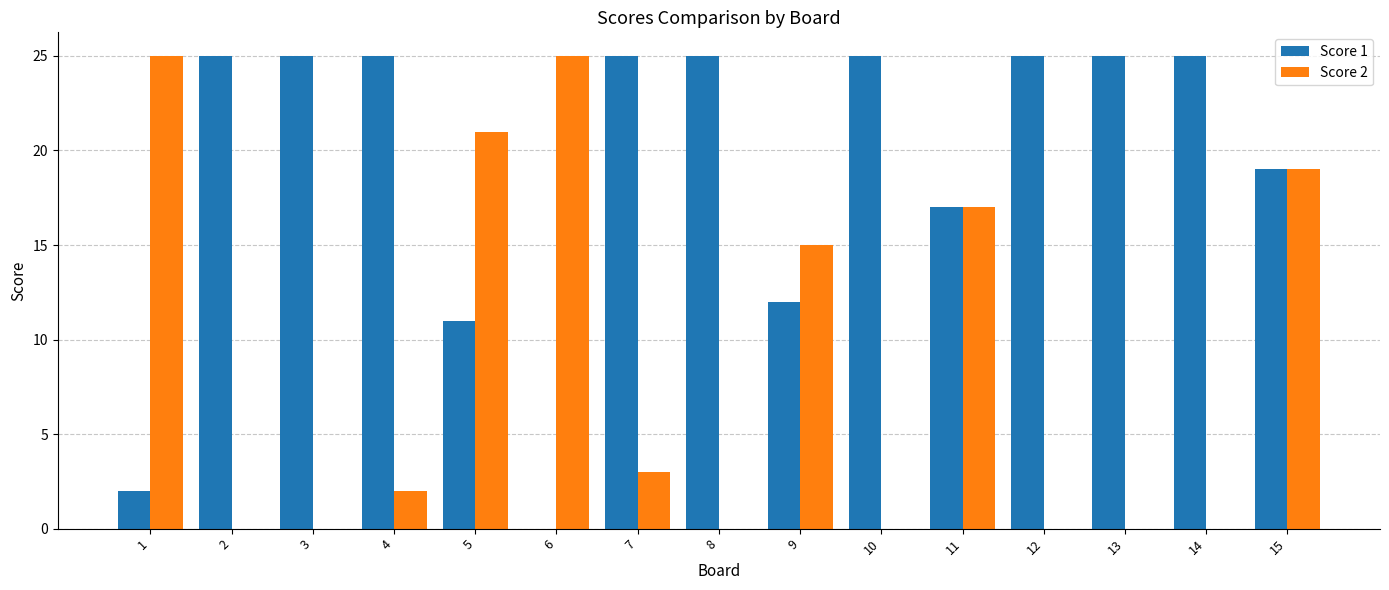

Which series changed the most between 5 and 12?

Score 2